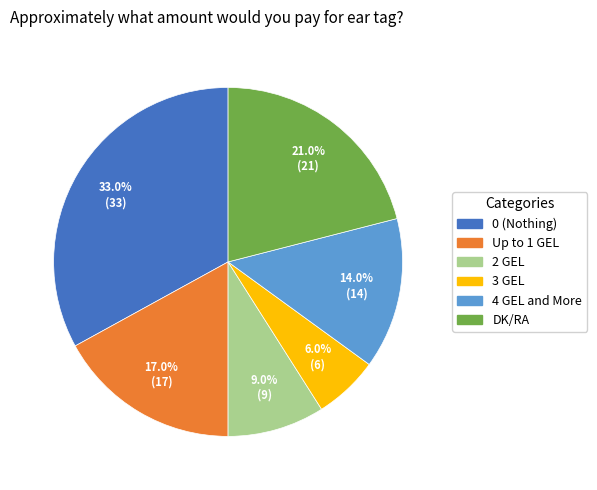

Count the number of slices in the pie.

6